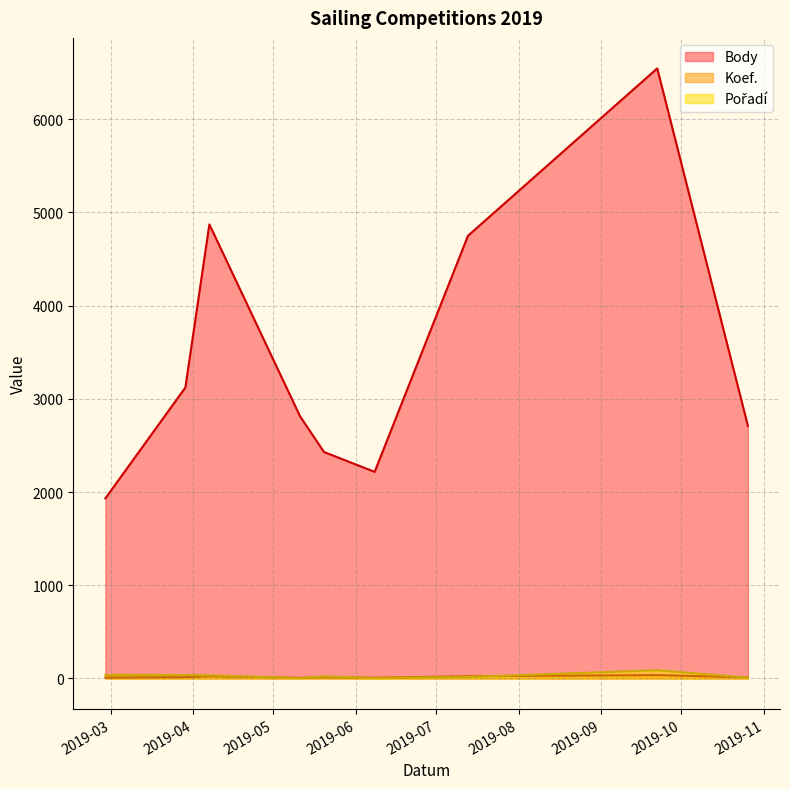

How many lines are shown in the chart?

3